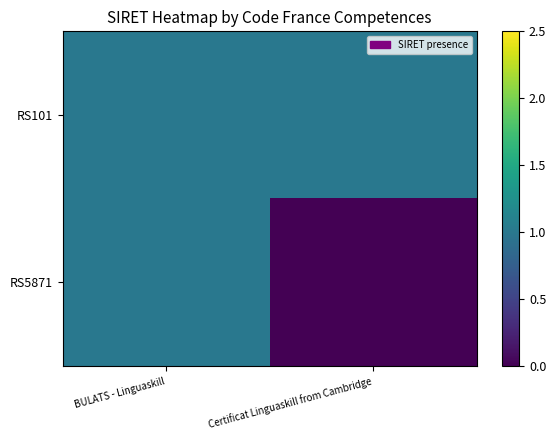

What is the spread (max minus min) of values at Certificat Linguaskill from Cambridge?

1